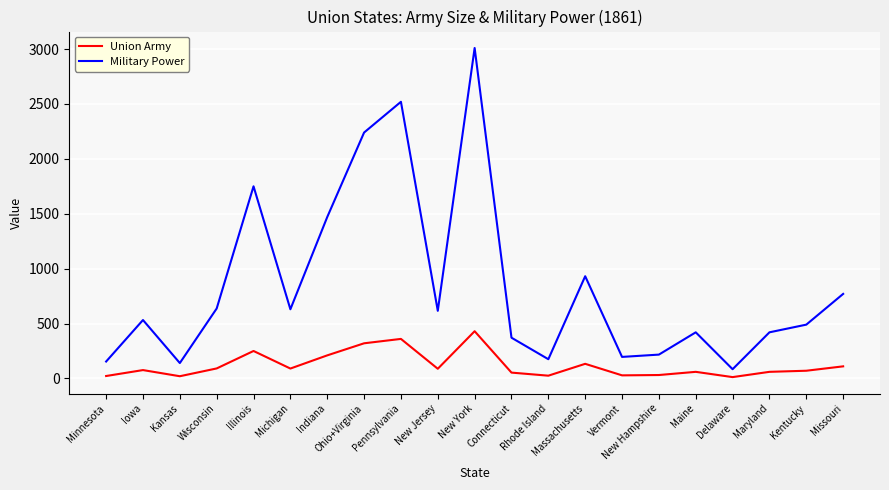

Which series changed the most between Illinois and New York?

Military Power